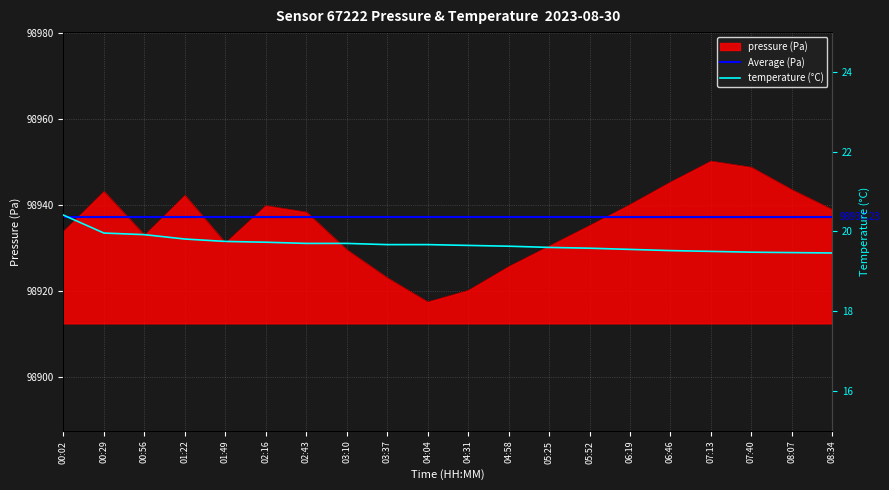

At which category is the sum across all series the highest?

00:02